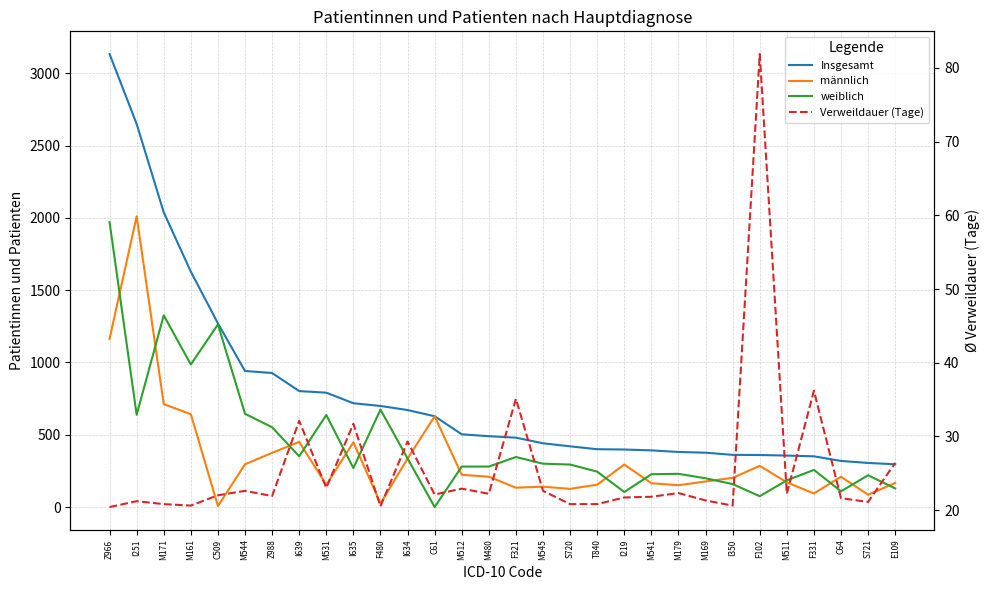

True or false: Insgesamt has more than 2 points higher than both neighbors.

False